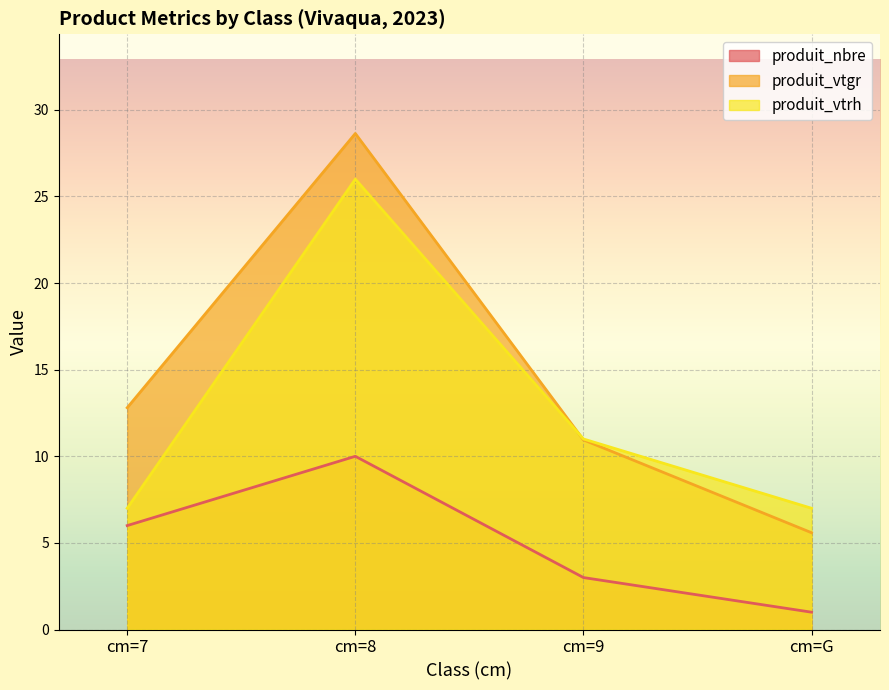

Which label corresponds to the smallest value in the chart?

cm=G